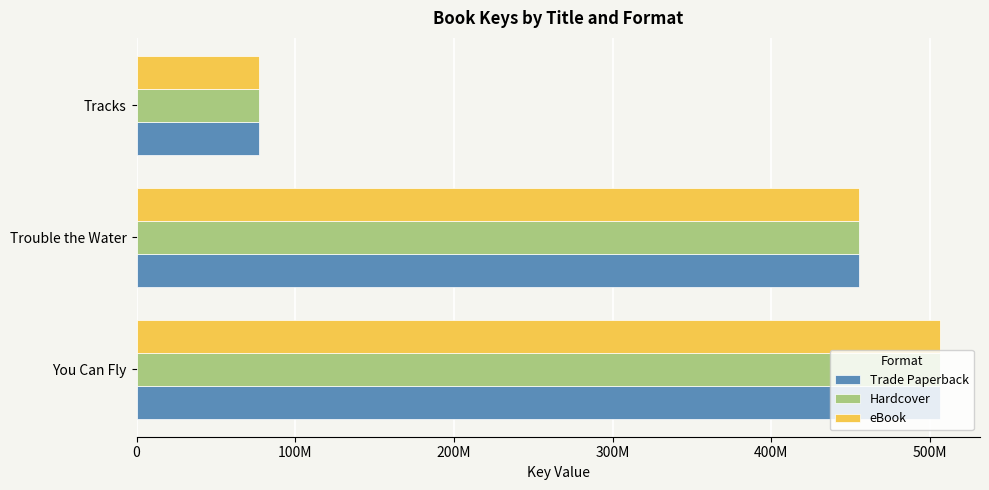

What are all the series names shown in the legend?

Trade Paperback, Hardcover, eBook